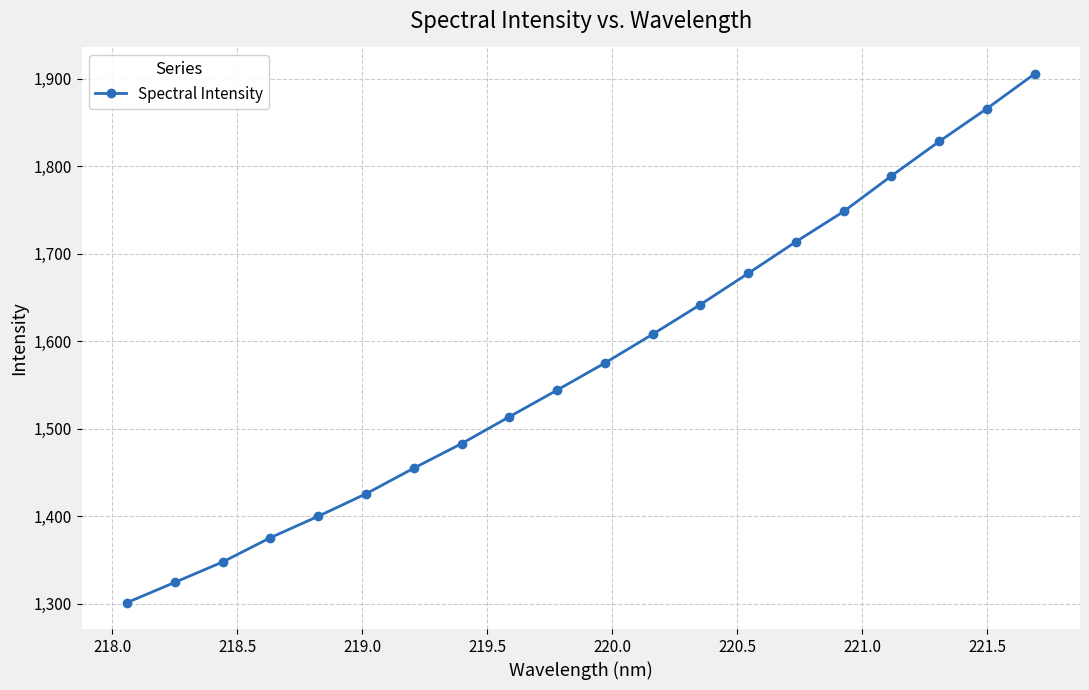

What is the maximum value shown in the chart?

1905.6